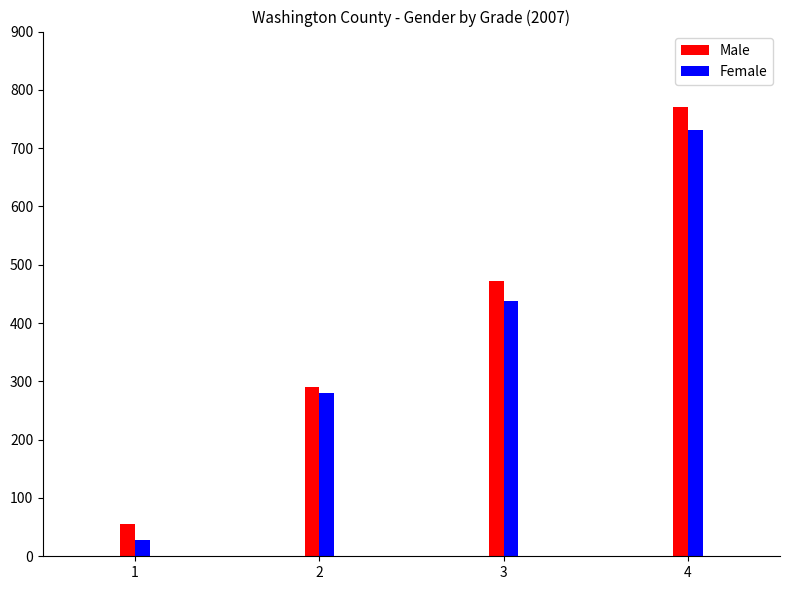

At which category is the sum across all series the highest?

4